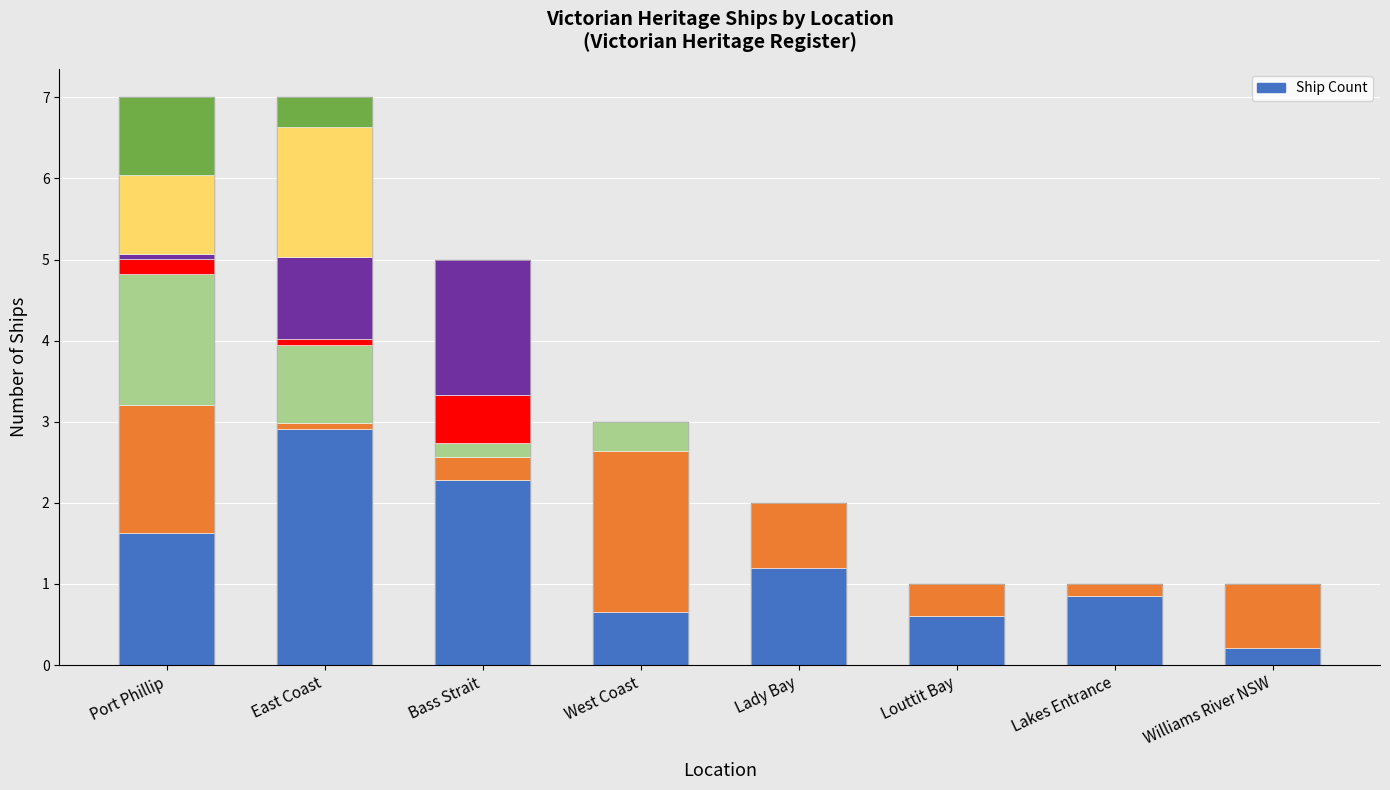

Reading left to right, transcribe all the data shown in this chart.

Port Phillip=7	East Coast=7	Bass Strait=5	West Coast=3	Lady Bay=2	Louttit Bay=1	Lakes Entrance=1	Williams River NSW=1